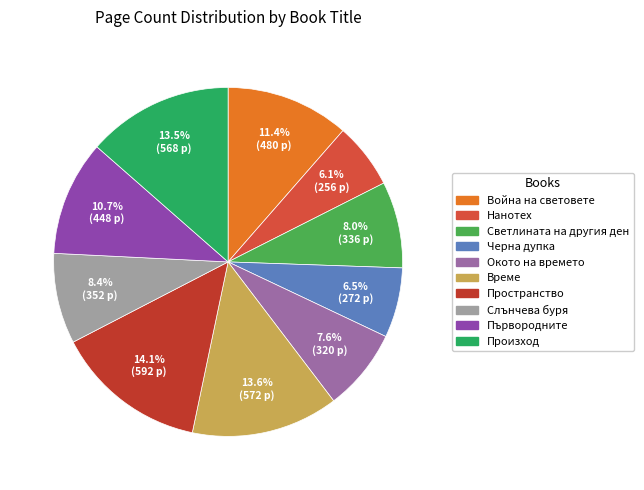

To the nearest percent, what is the difference between the Светлината на другия ден and Черна дупка slice percentages?

2%